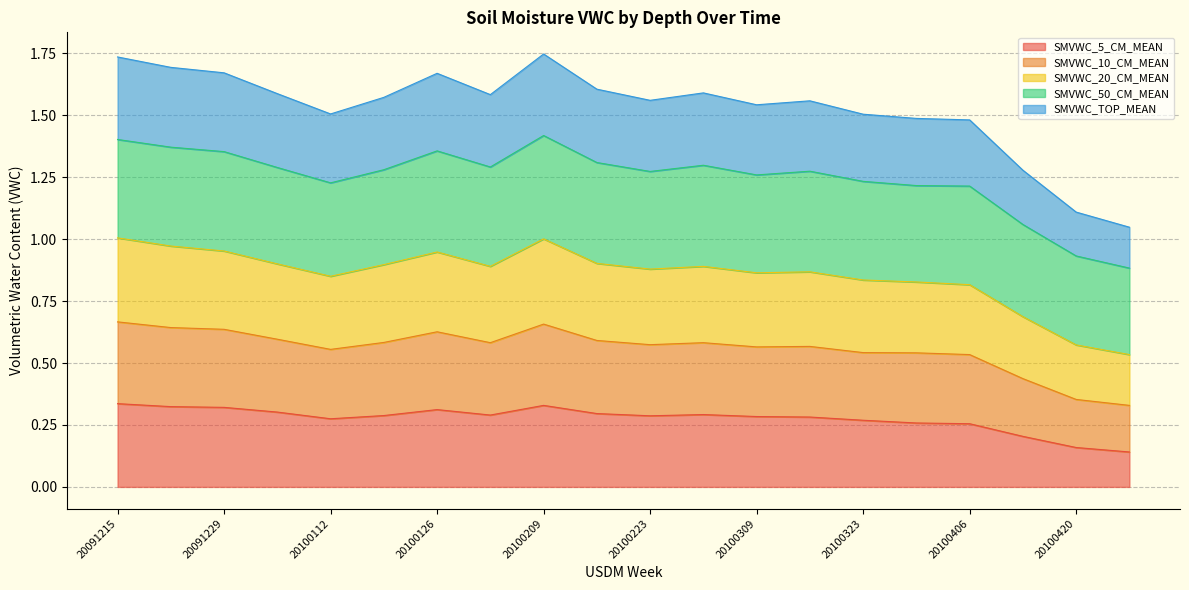

What is the difference between the maximum and minimum values in the SMVWC_5_CM_MEAN series?

0.2